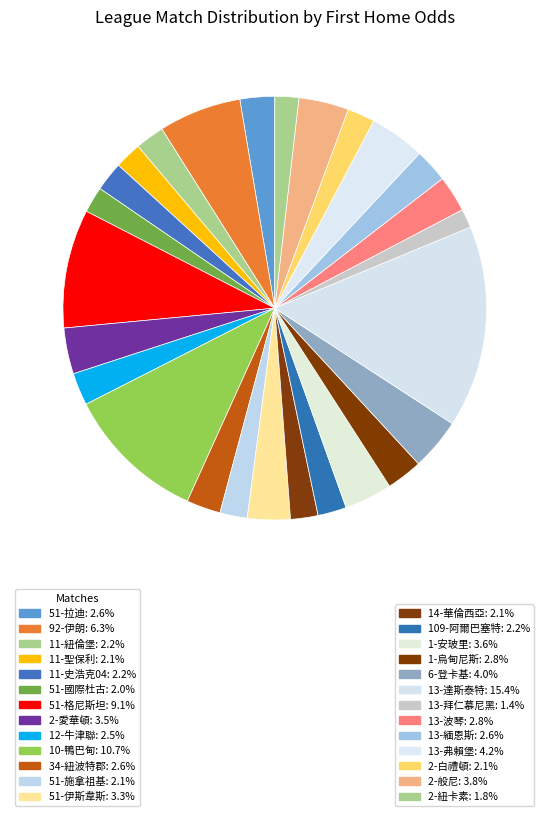

To the nearest percent, what is the difference between the largest and smallest slice percentages?

14%